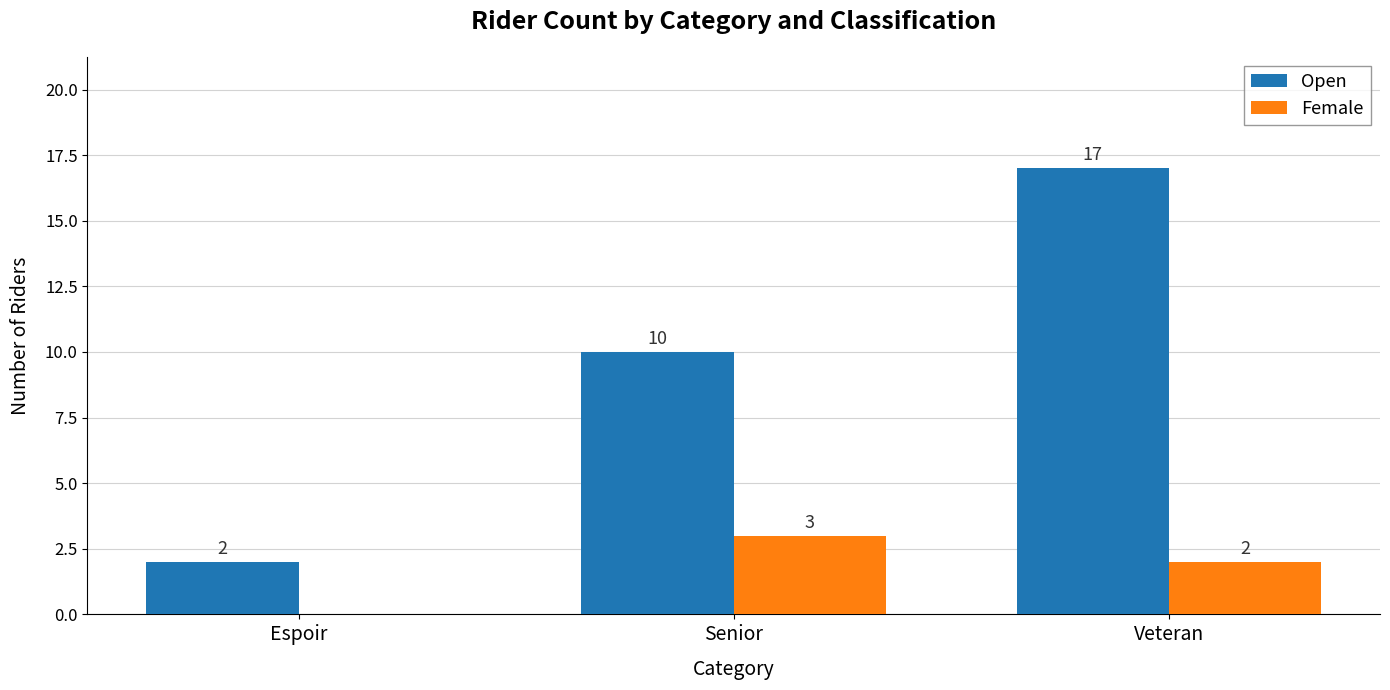

Does the chart contain stacked bars?

No